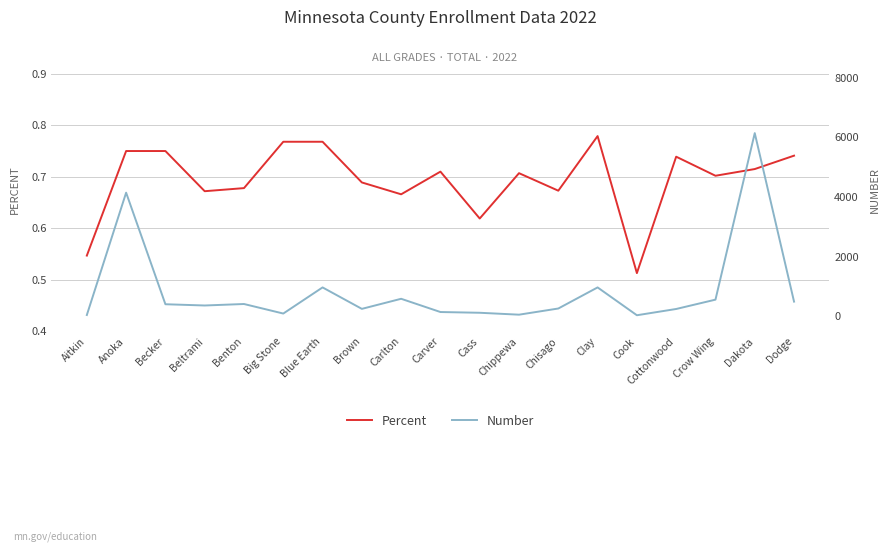

At which label does Number first exceed 366?

Anoka